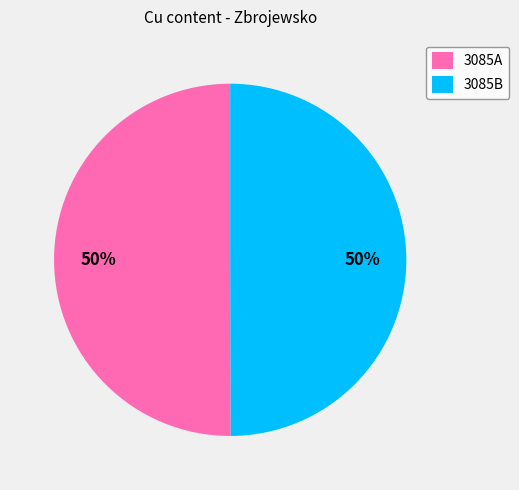

To the nearest percent, what portion does 3085A represent?

50%